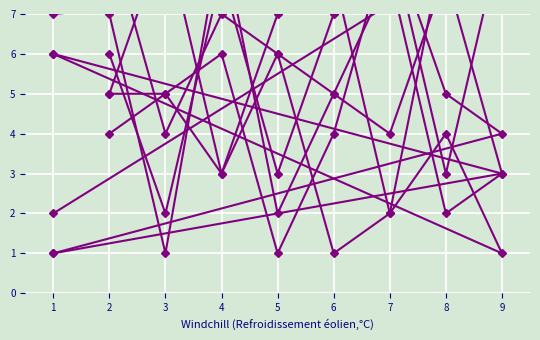

Count the number of categories in the chart.

9